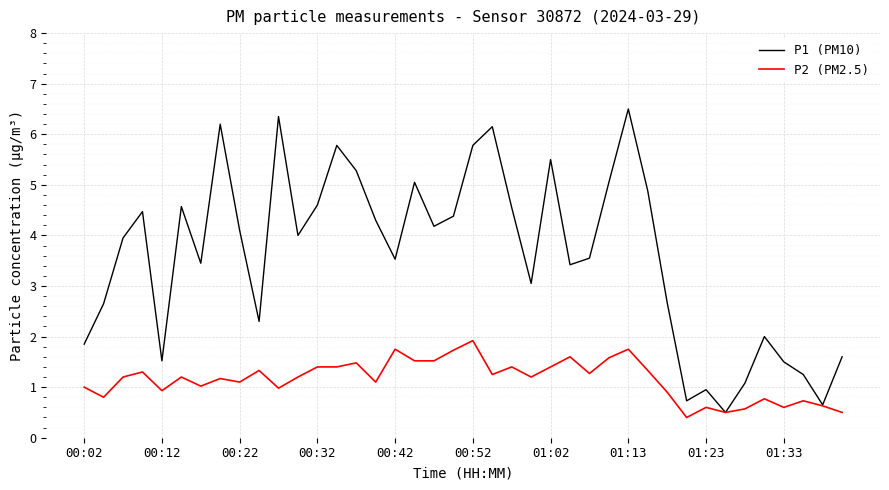

What is the lowest value of the P2 (PM2.5) series?

0.4